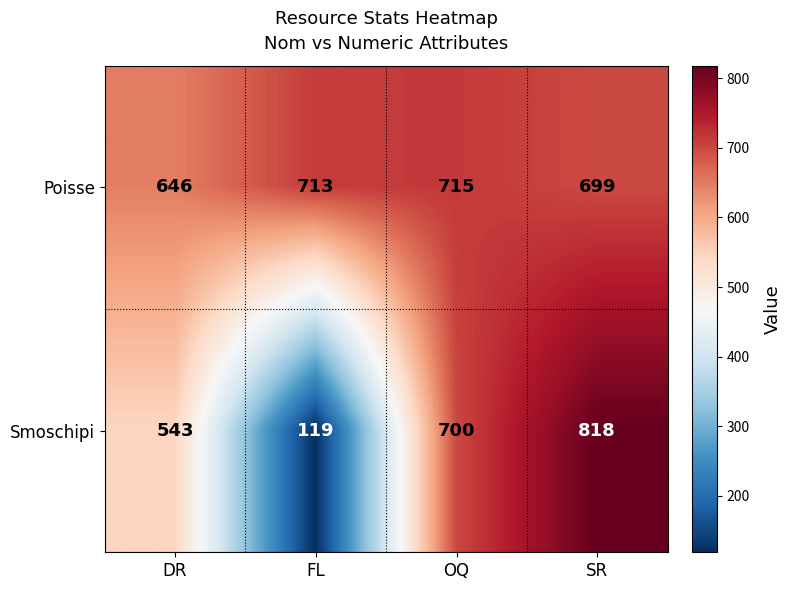

At OQ, list the series in order from smallest to largest.

Smoschipi, Poisse